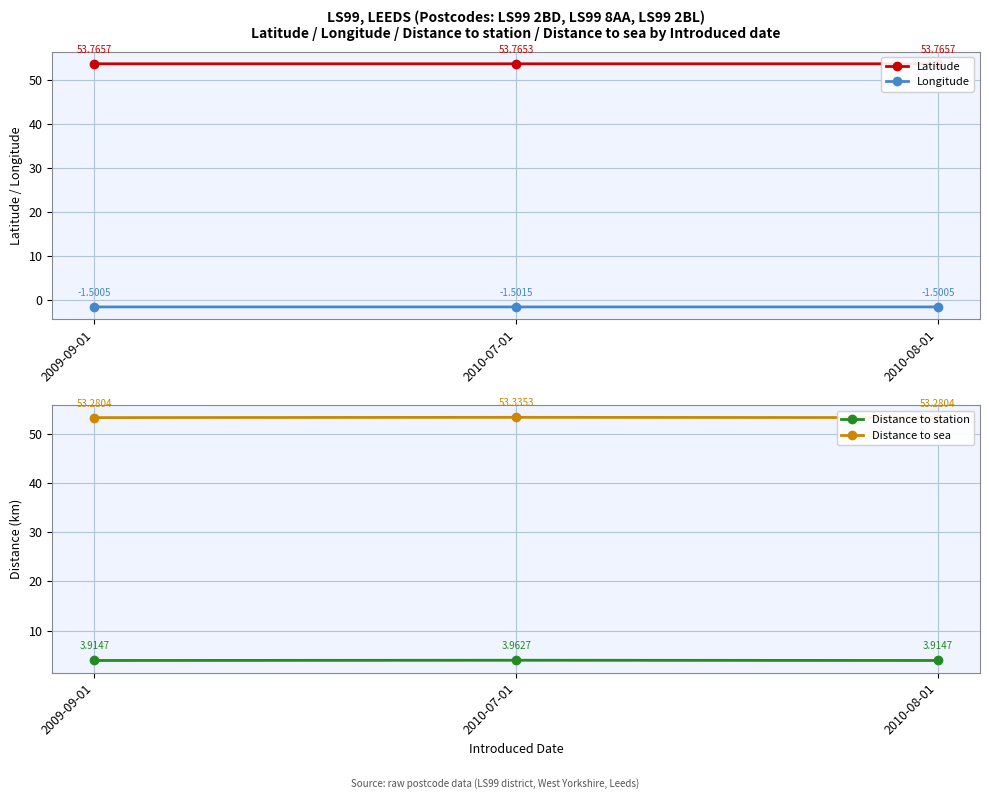

Which category has the highest value in the Distance to sea series?

2010-07-01